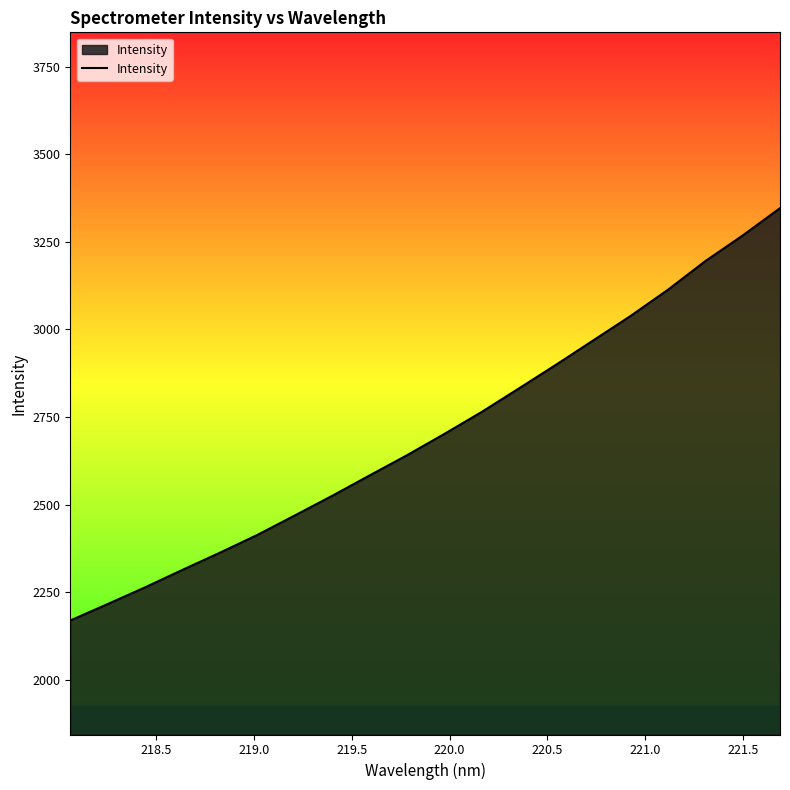

How many lines are shown in the chart?

1